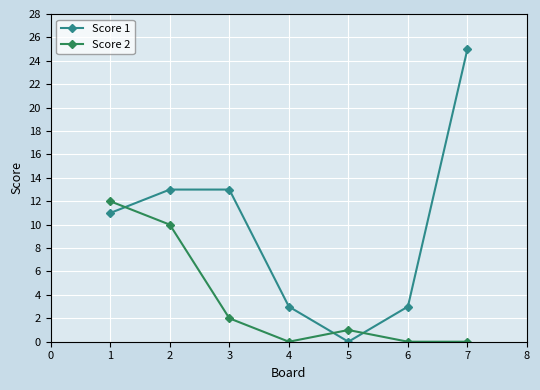

Rank the series by their average value, from highest to lowest.

Score 1, Score 2